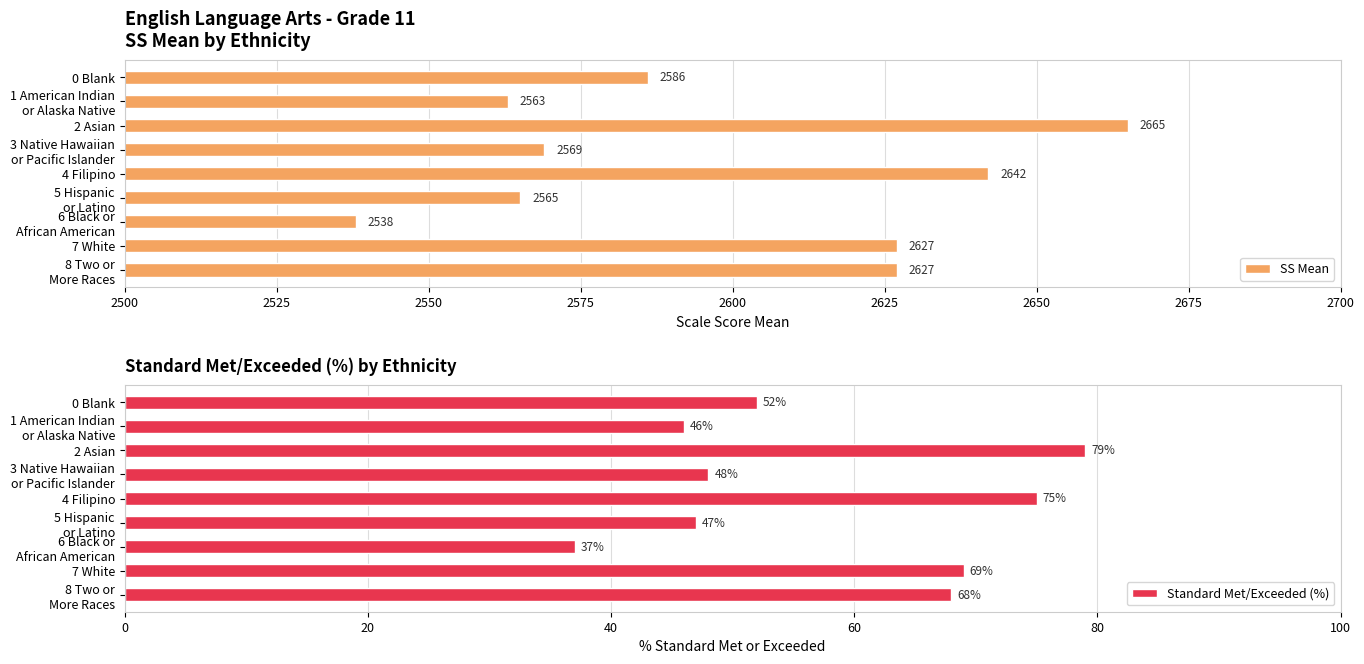

The value of SS Mean at 2 Asian is 4037. True or false?

False